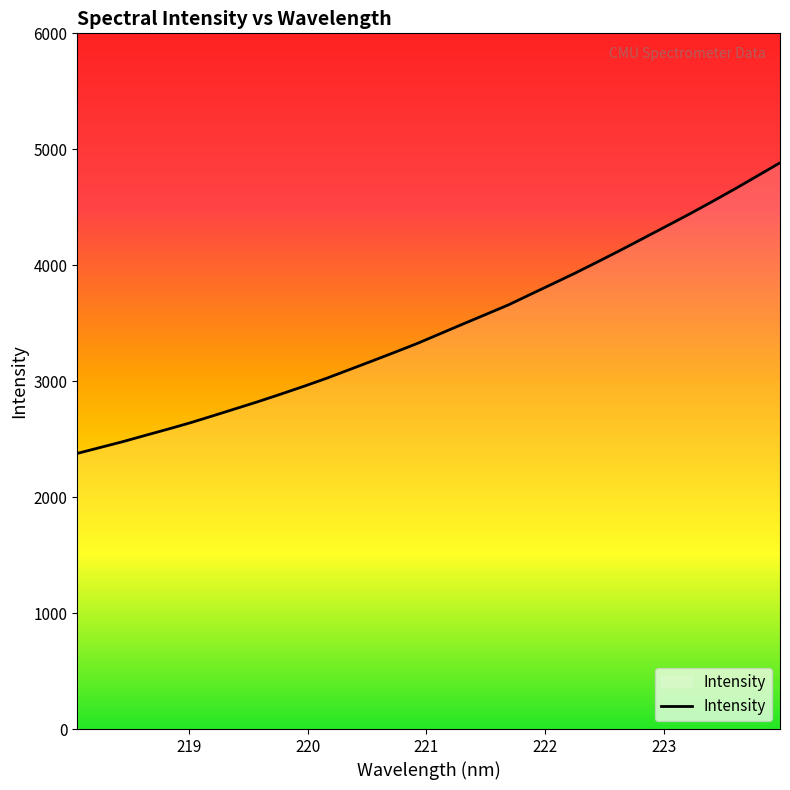

What is the difference between the maximum and minimum values?

2506.2